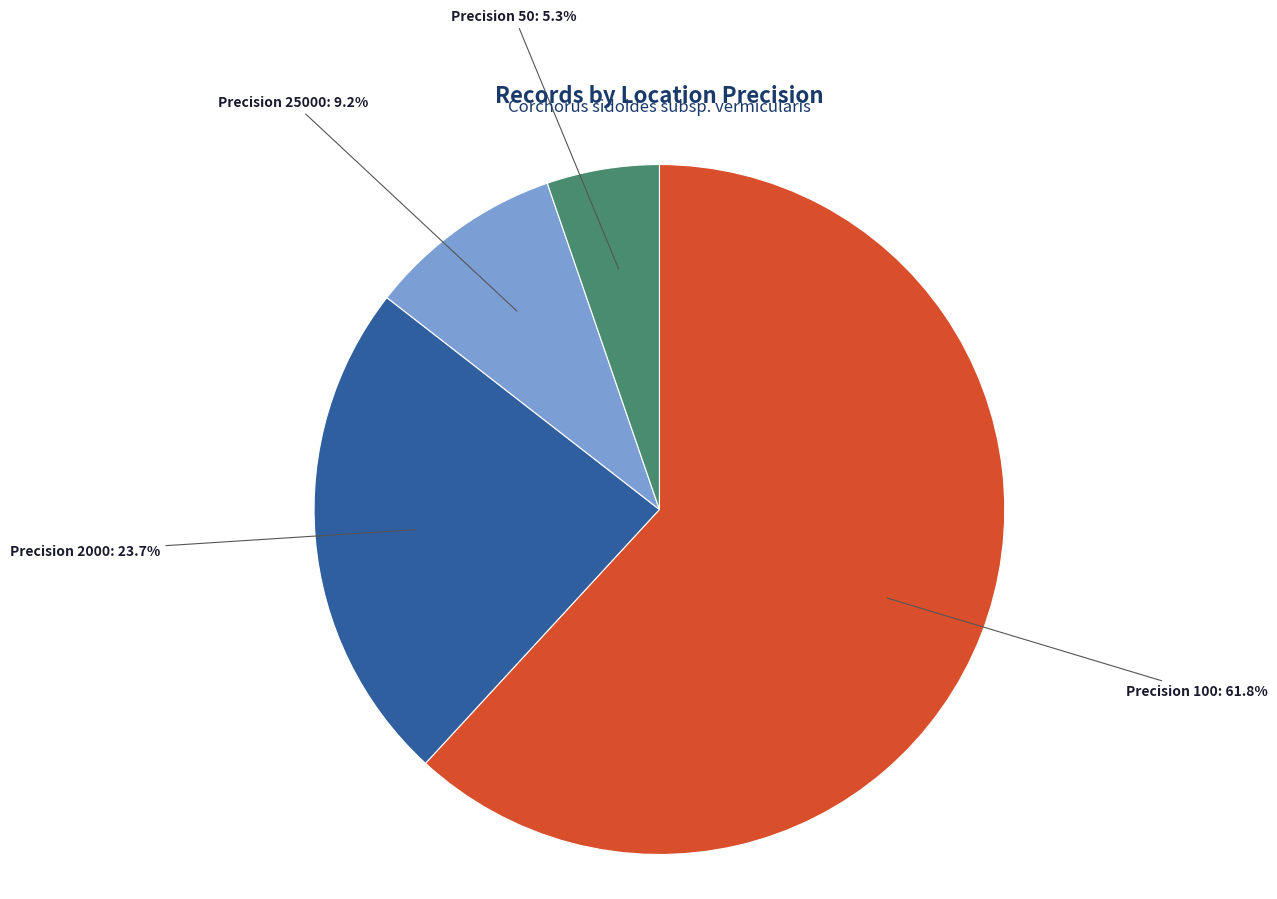

Rank the categories by value from lowest to highest.

Precision 50: 5.3%, Precision 25000: 9.2%, Precision 2000: 23.7%, Precision 100: 61.8%